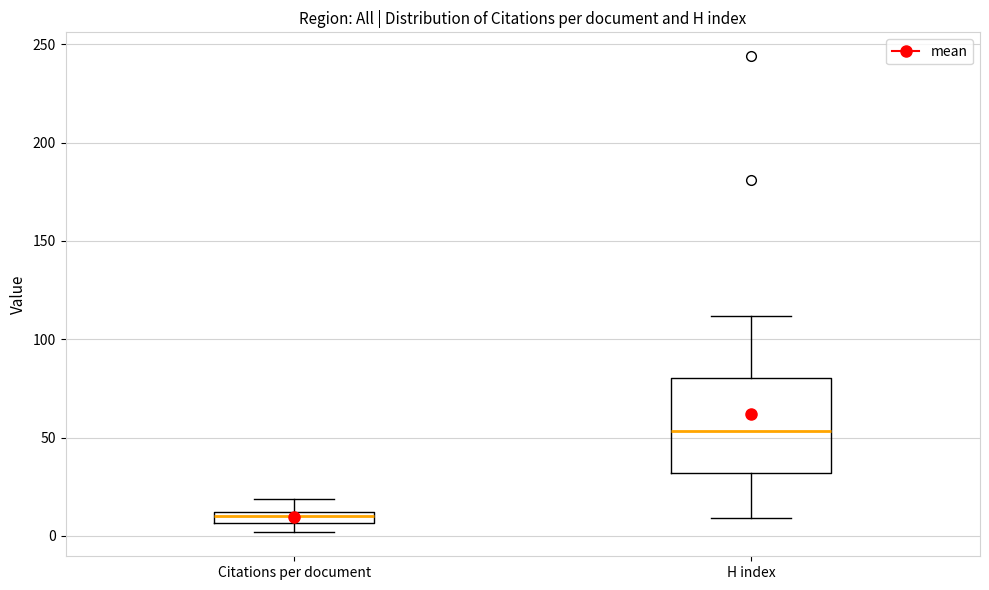

Where is the lower edge of the box for H index on the y-axis? The values are not printed on the chart, so give them approximately, as read against the axis.

30